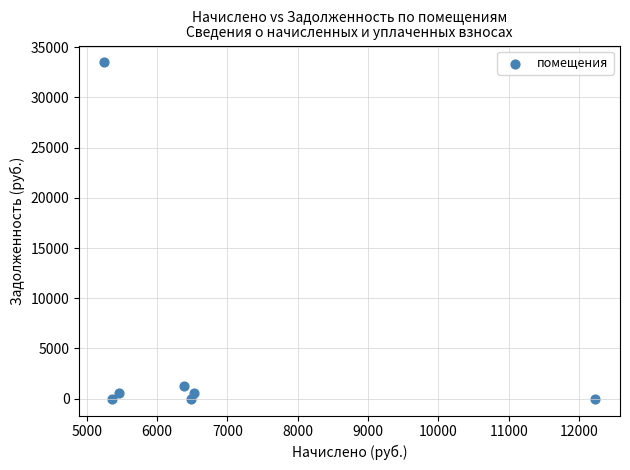

What is the average X value?

6809.7